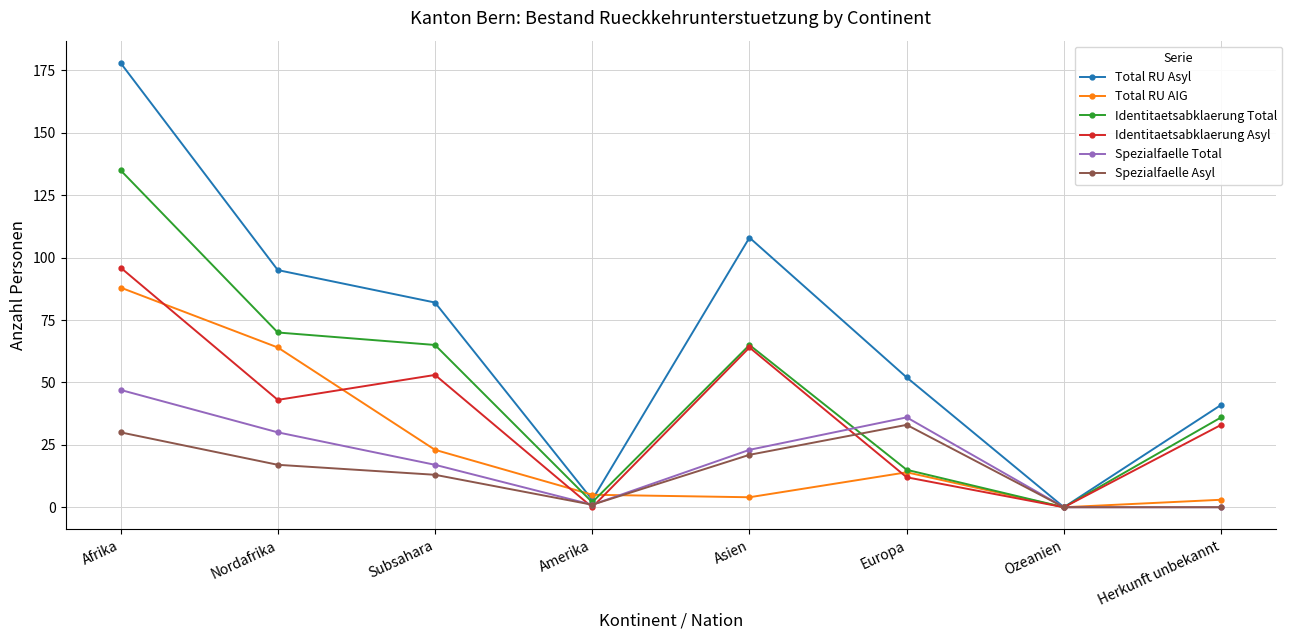

List the series in order of their peak value, lowest first.

Spezialfaelle Asyl, Spezialfaelle Total, Total RU AIG, Identitaetsabklaerung Asyl, Identitaetsabklaerung Total, Total RU Asyl